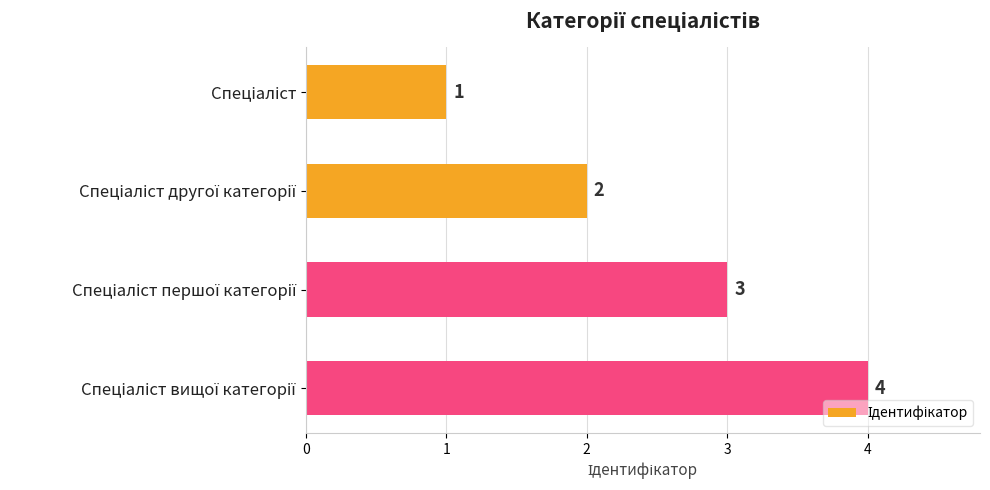

What is the value of the 3rd bar from the top?

3